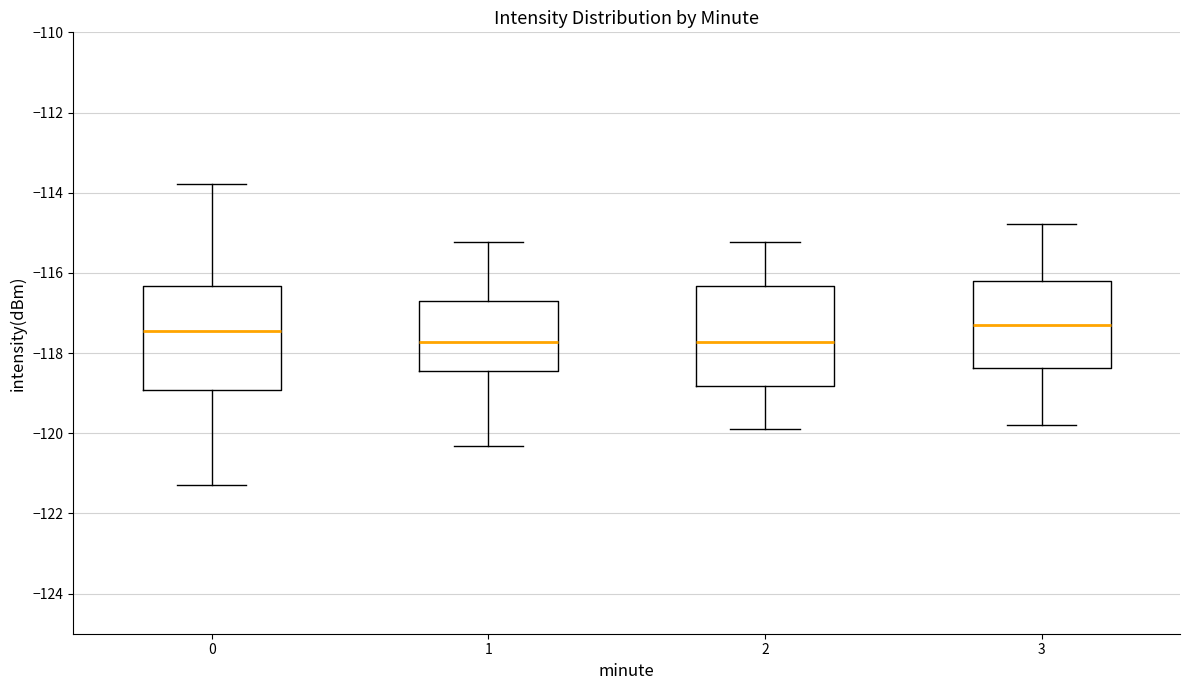

Where does the upper whisker of the box at x = 1 end on the y-axis? The values are not printed on the chart, so give them approximately, as read against the axis.

-115.2